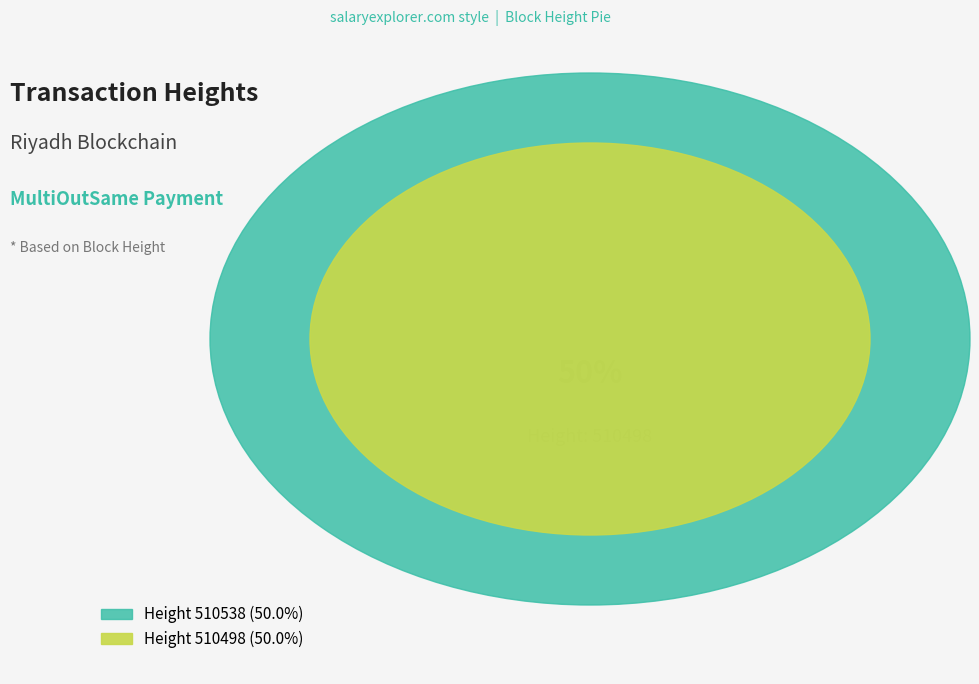

What is the change in value from 510538 to 510498?

-40